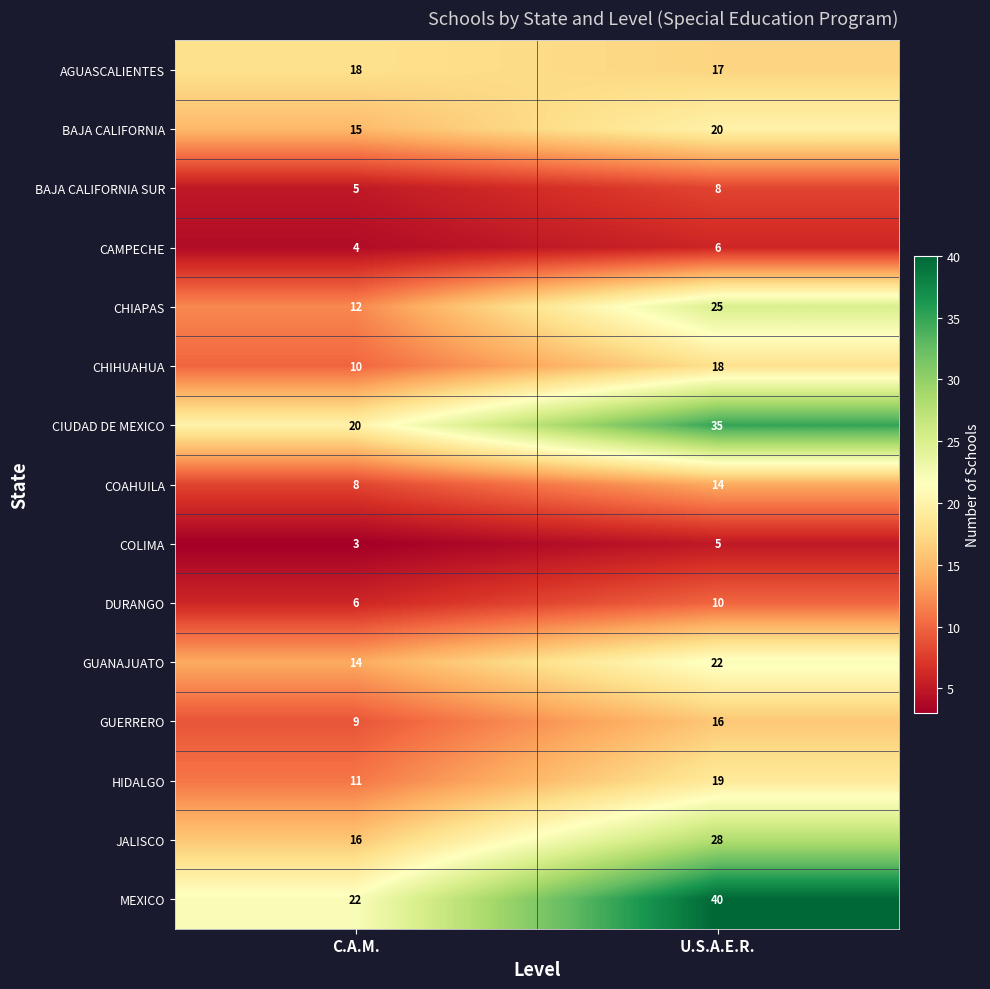

What is the average value of the DURANGO series?

8